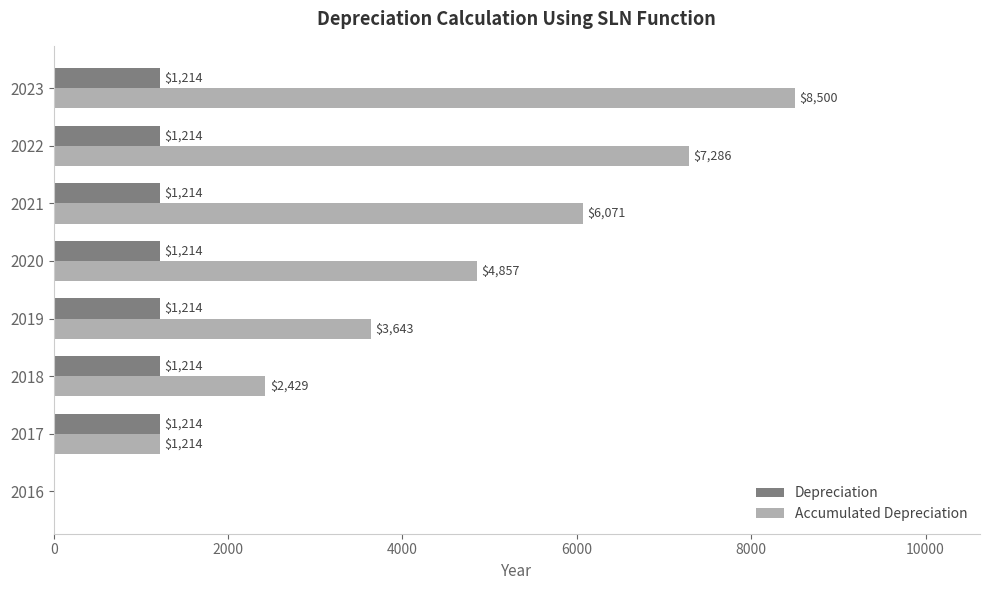

How many data points in Accumulated Depreciation are above 4857?

4